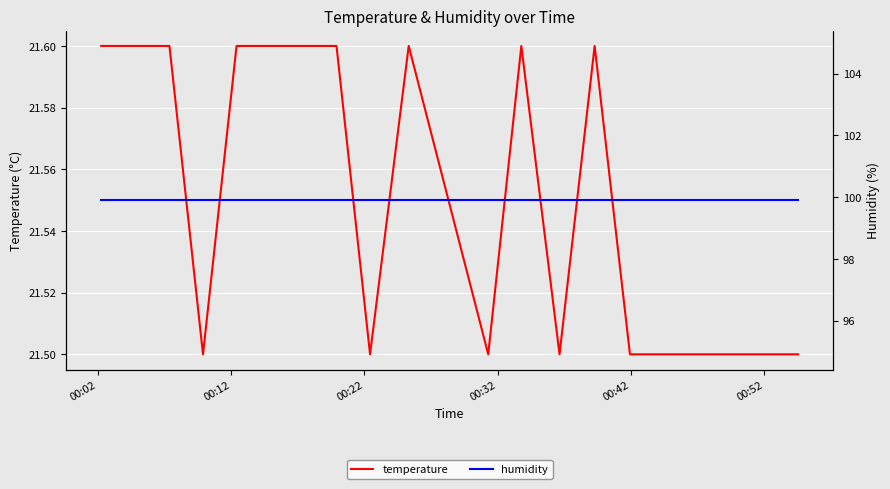

What is the lowest value of the temperature series?

21.5